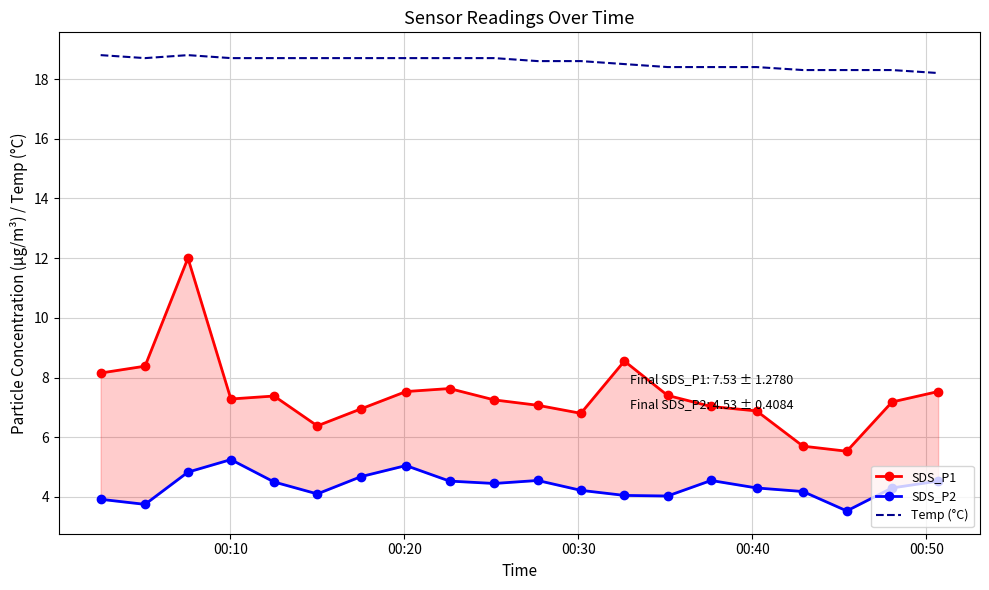

Count the number of data series in this chart.

3